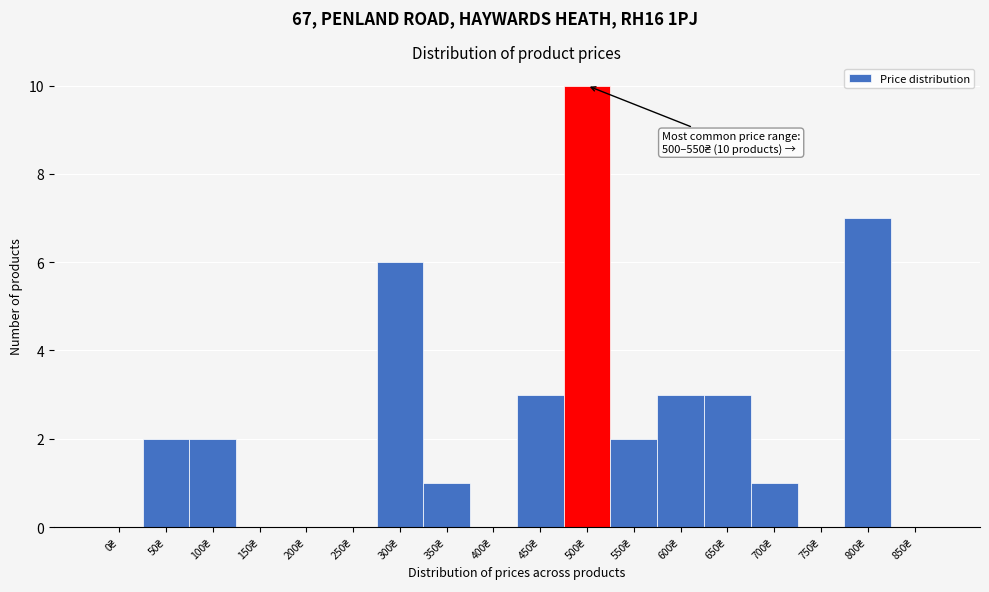

What is the sum of all values?

40